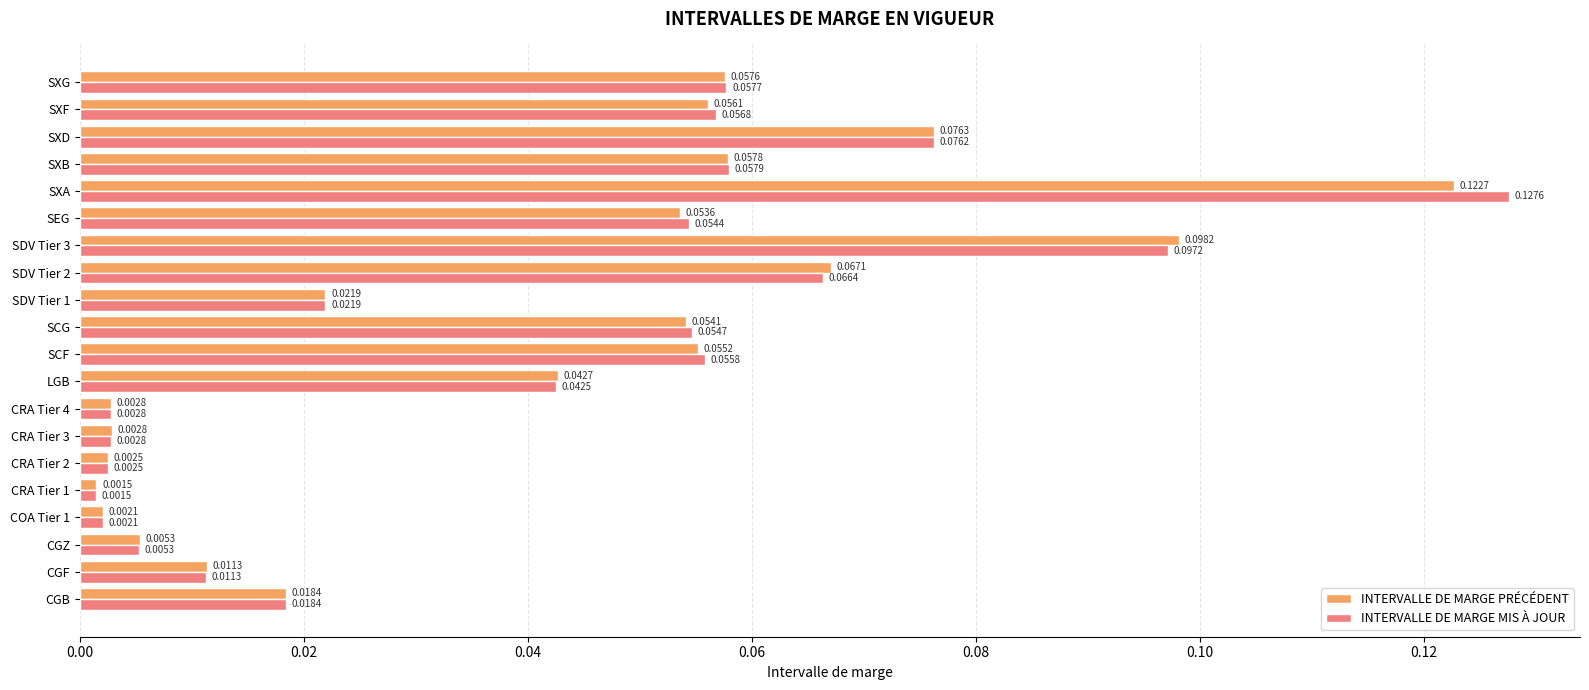

Which series has the largest range (max minus min)?

INTERVALLE DE MARGE MIS À JOUR